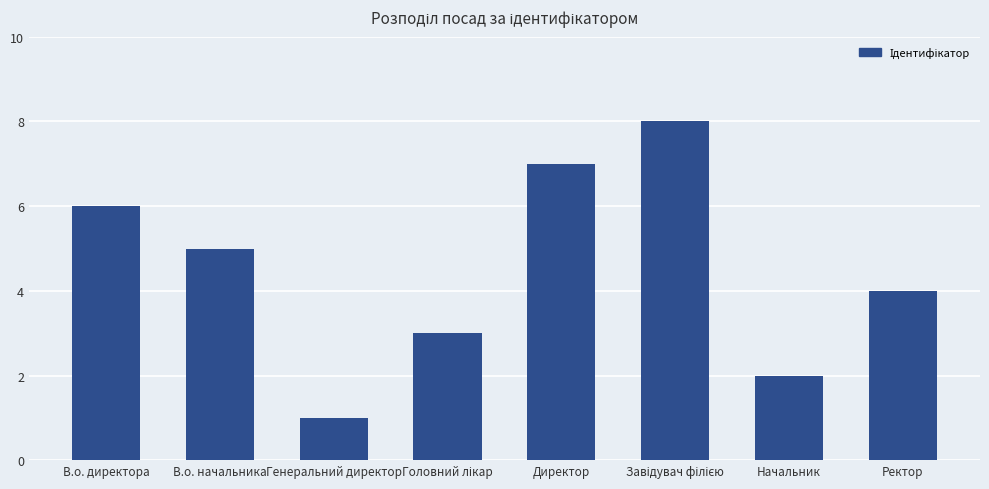

What is the sum of all values?

36